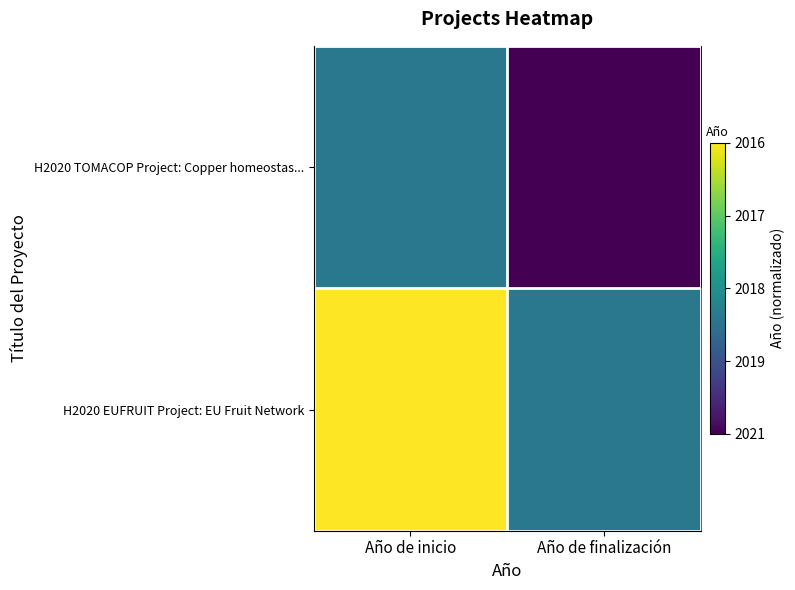

Rank the series by their maximum value, from lowest to highest.

H2020 TOMACOP Project: Copper homeostas..., H2020 EUFRUIT Project: EU Fruit Network